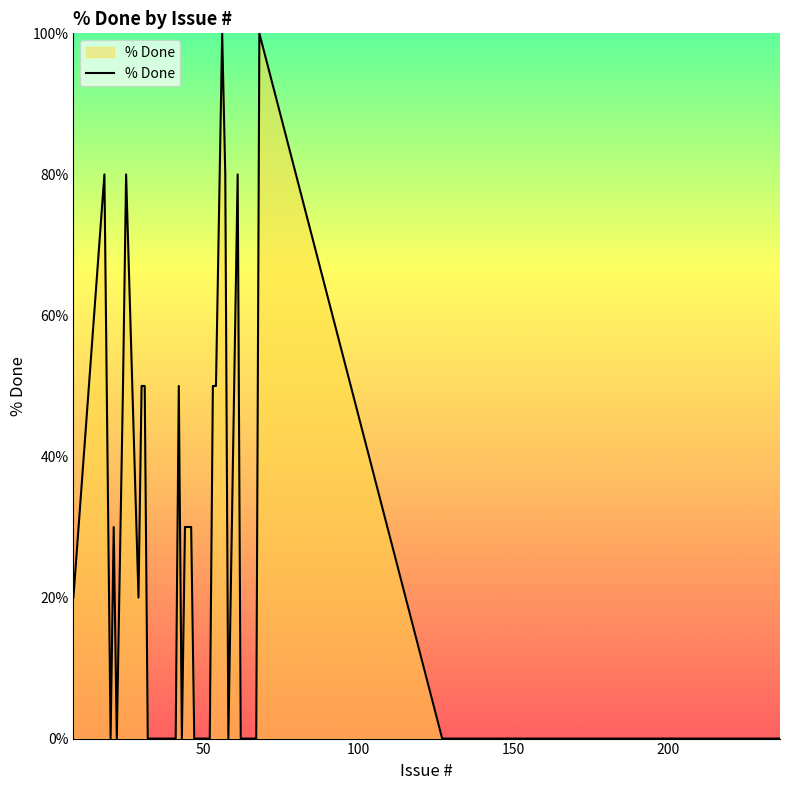

What is the difference between the maximum and minimum values?

100